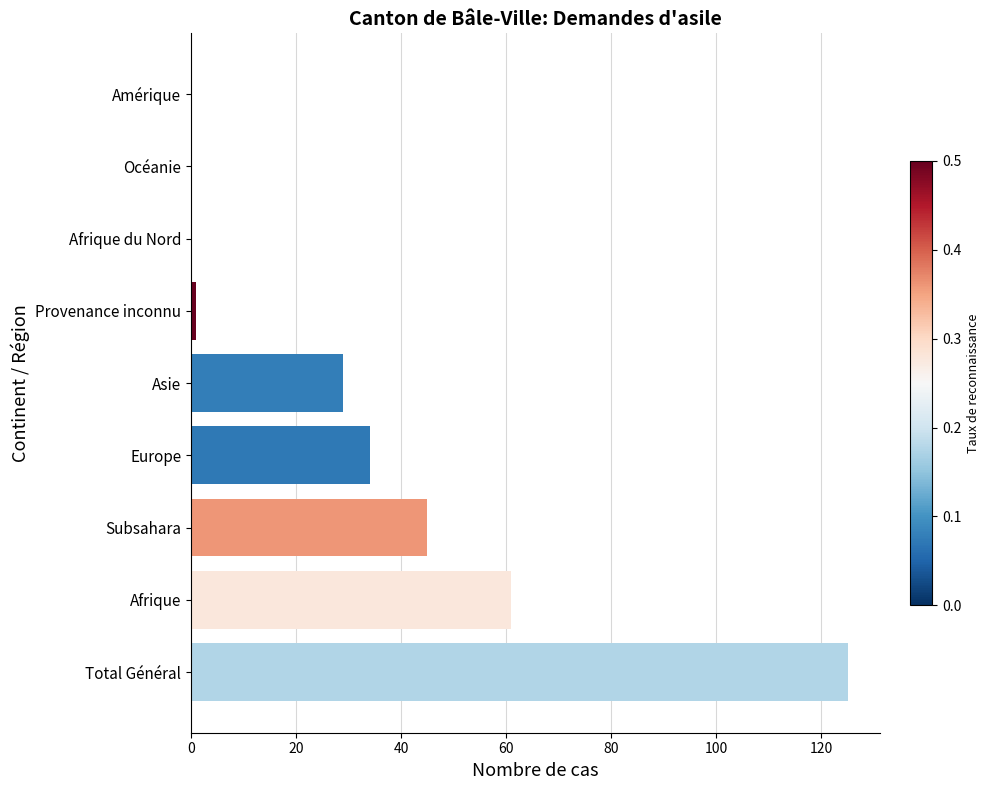

At which label is the value closest to 62?

Afrique